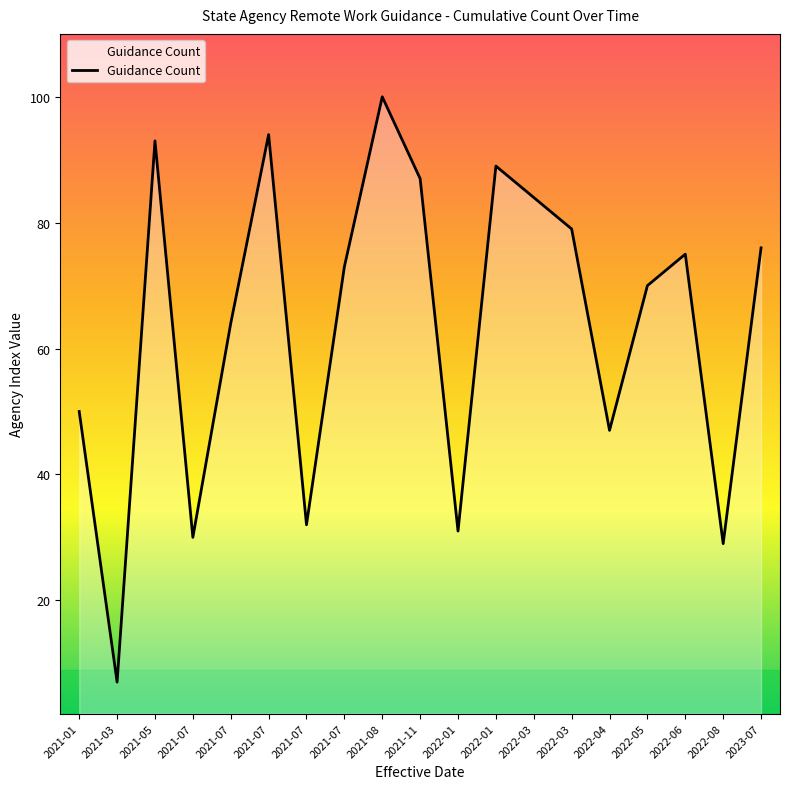

Does the chart display data point markers on the line(s)?

No